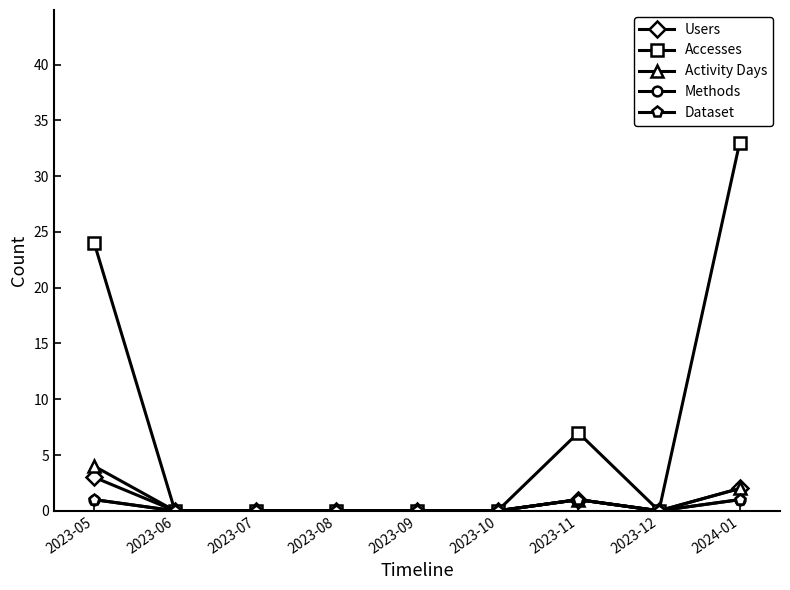

Reading right to left, what are all the values shown in this chart?

Users: 2	0	1	0	0	0	0	0	3
Accesses: 33	0	7	0	0	0	0	0	24
Activity Days: 2	0	1	0	0	0	0	0	4
Methods: 1	0	1	0	0	0	0	0	1
Dataset: 1	0	1	0	0	0	0	0	1